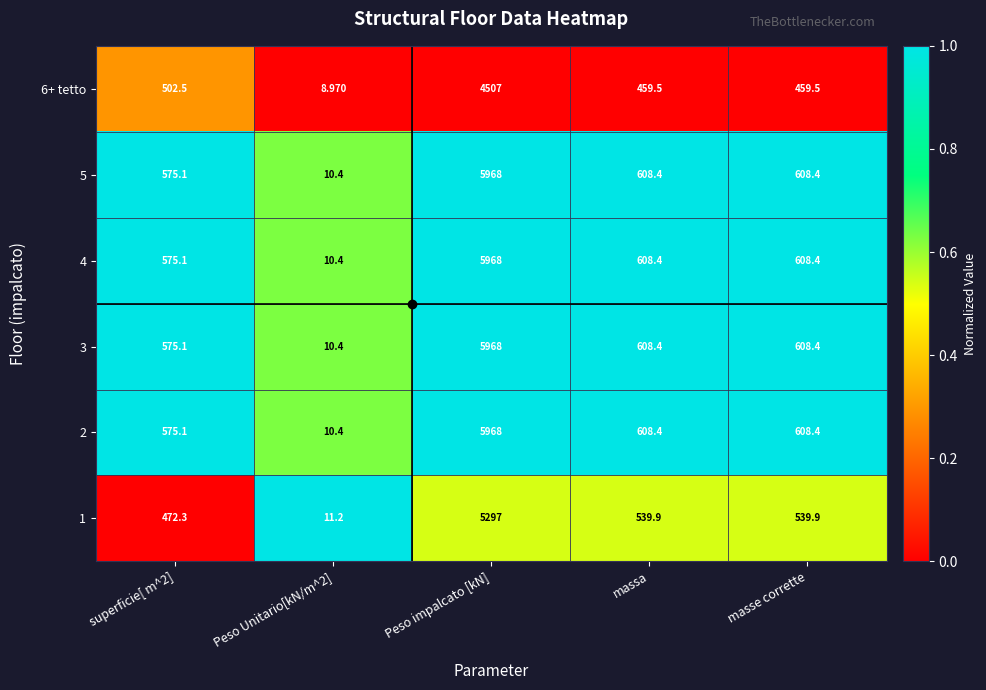

At which label does 3 first exceed 608?

Peso impalcato [kN]